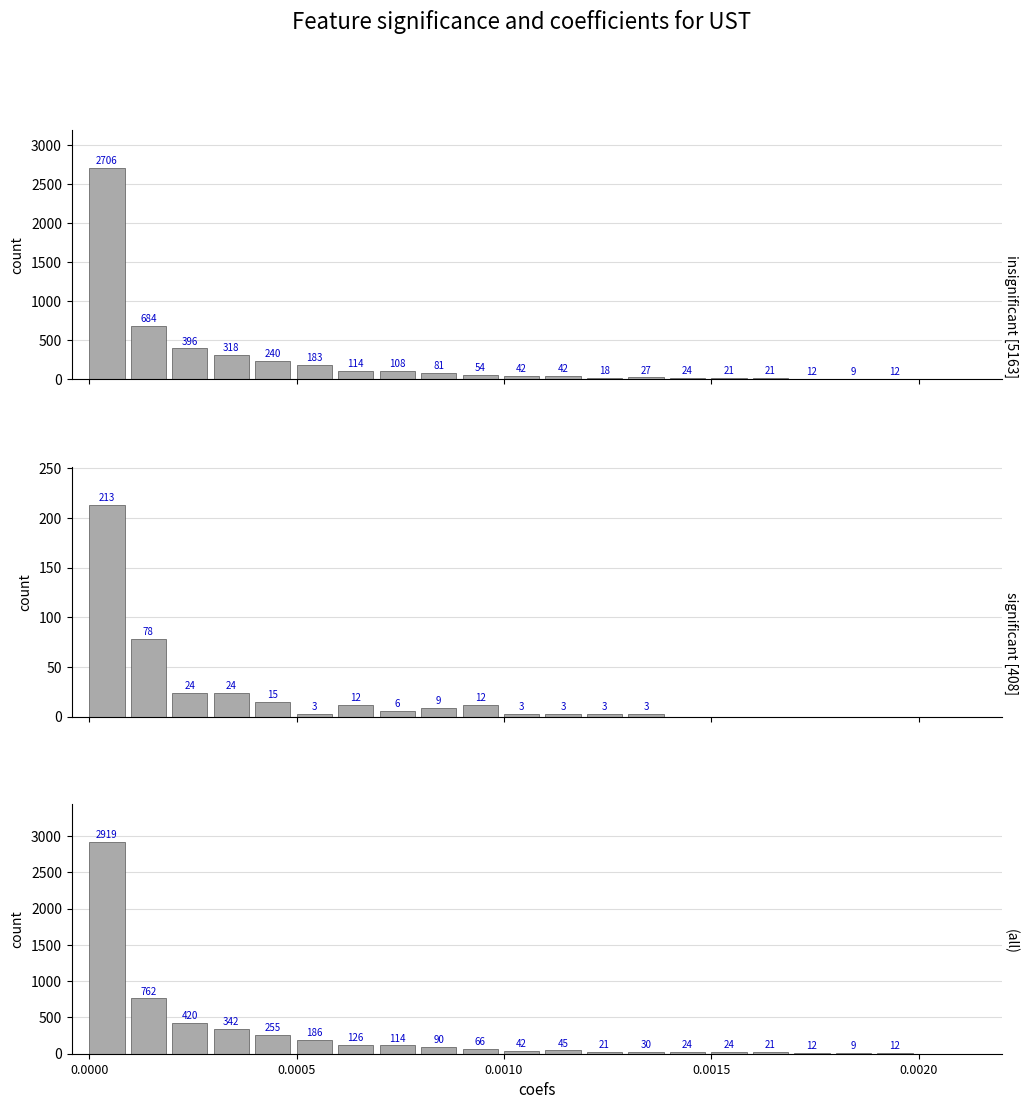

How many values in the insignificant [5163] series are below 54?

10